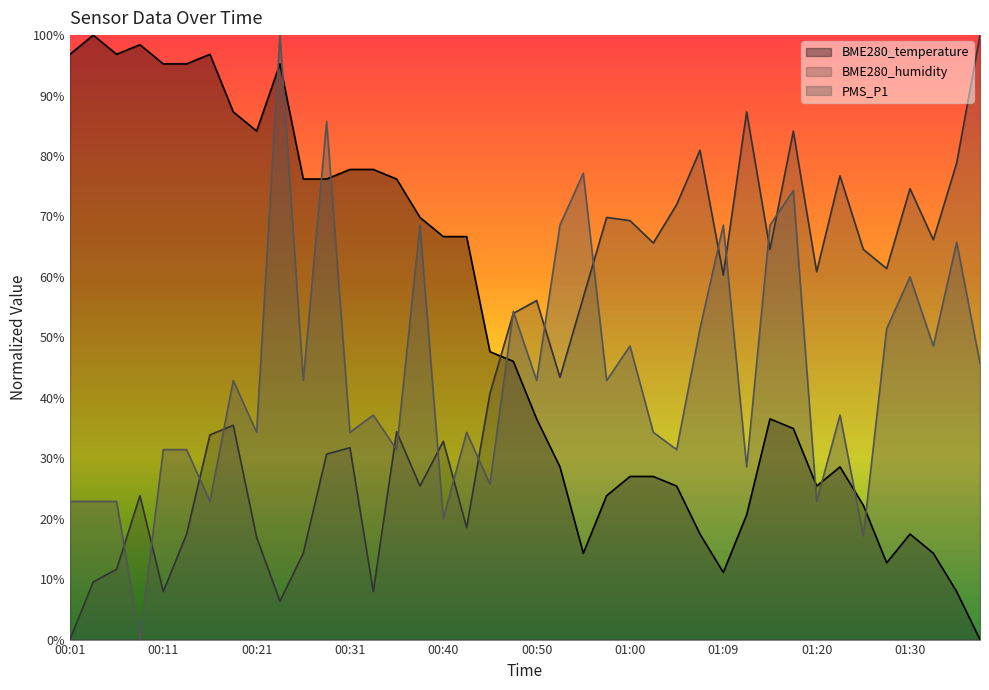

Which series has the largest total across all categories?

BME280_temperature